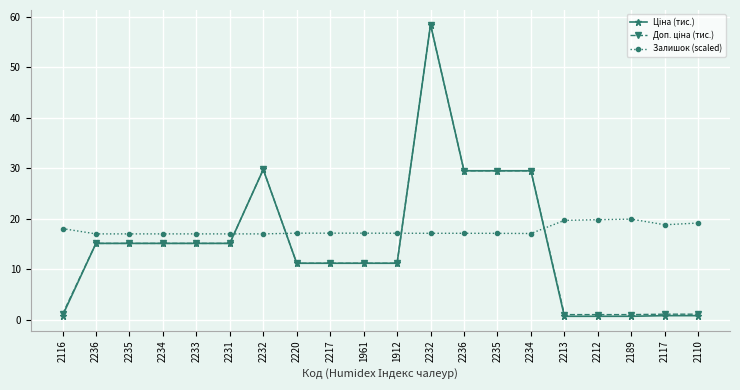

After their last crossing, which series has the higher values: Залишок (scaled) or Ціна (тис.)?

Залишок (scaled)